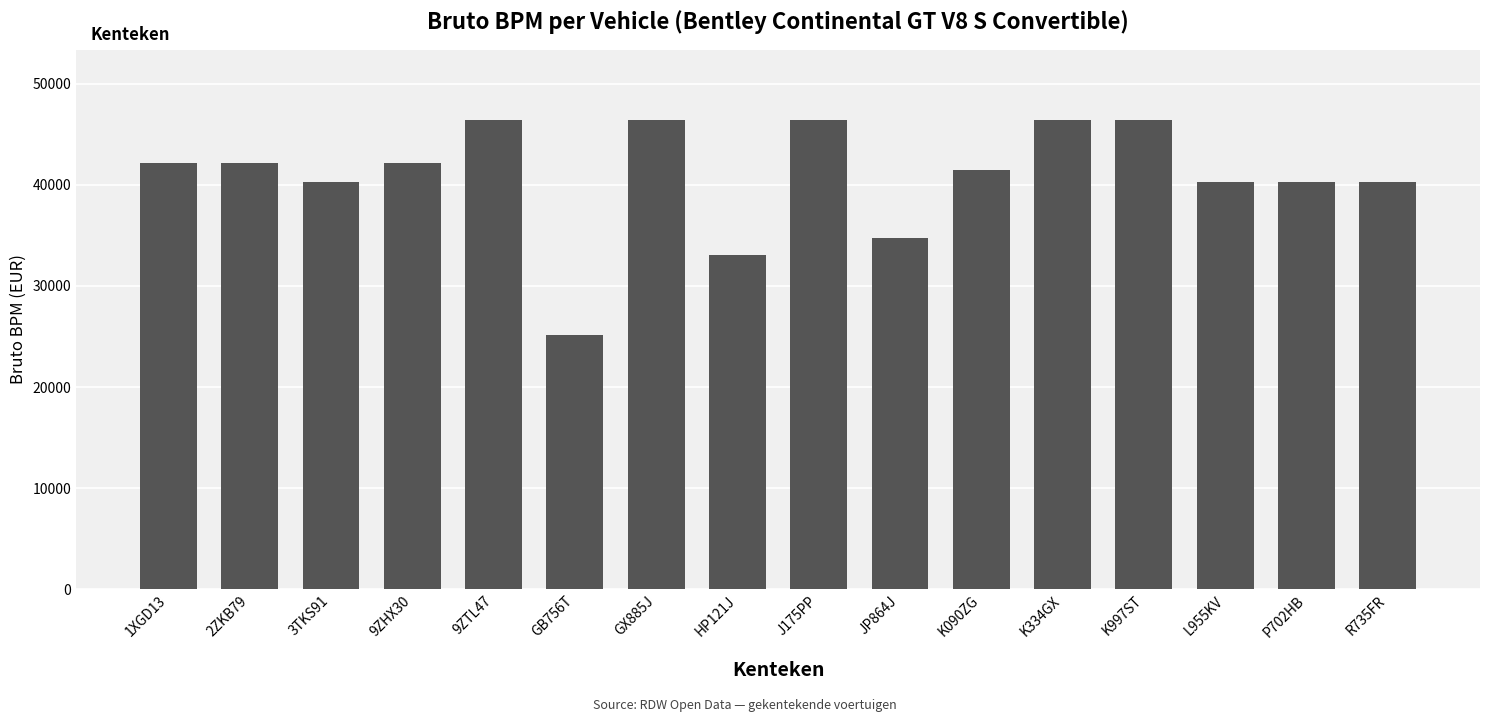

What position from the left is R735FR?

16